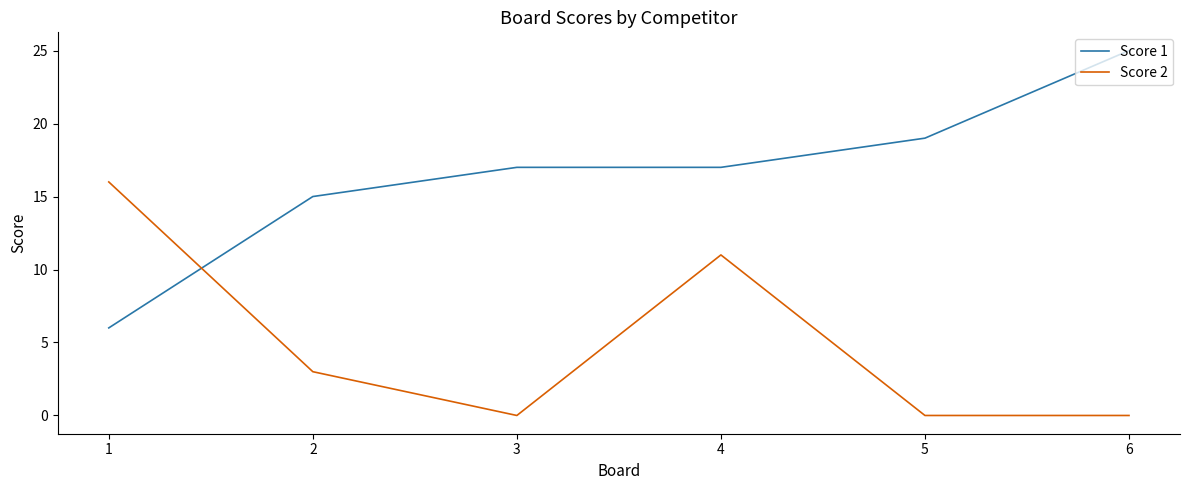

In Score 2, how many points are higher than both neighbors (excluding endpoints)?

1